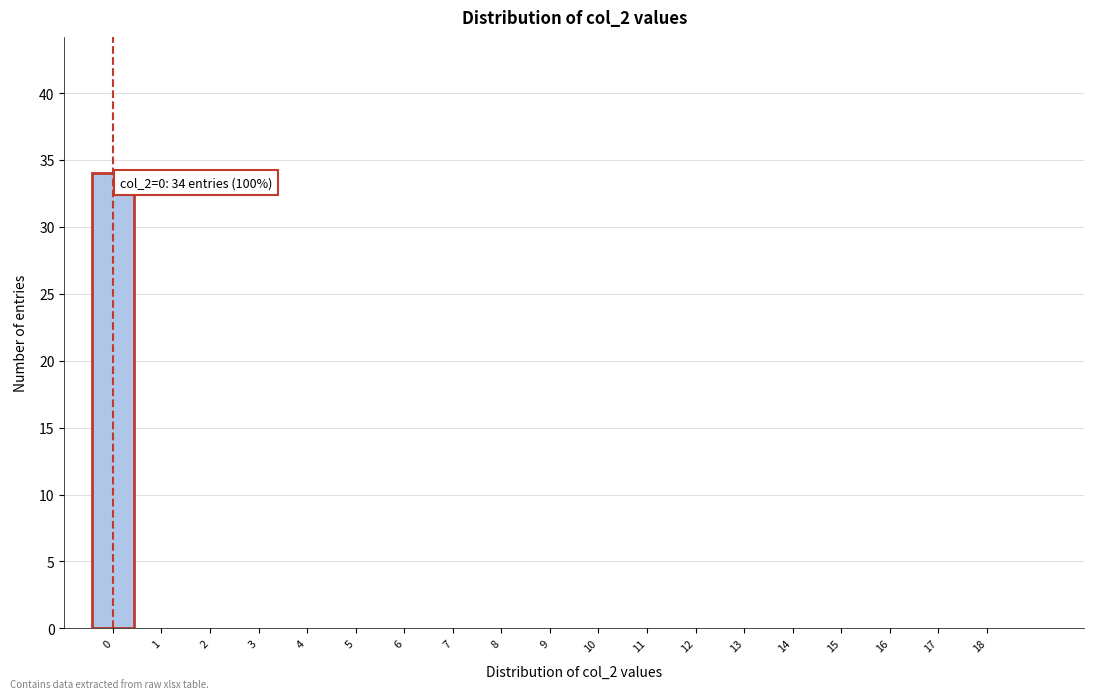

Reading left to right, transcribe all the data shown in this chart.

0=34	1=0	2=0	3=0	4=0	5=0	6=0	7=0	8=0	9=0	10=0	11=0	12=0	13=0	14=0	15=0	16=0	17=0	18=0